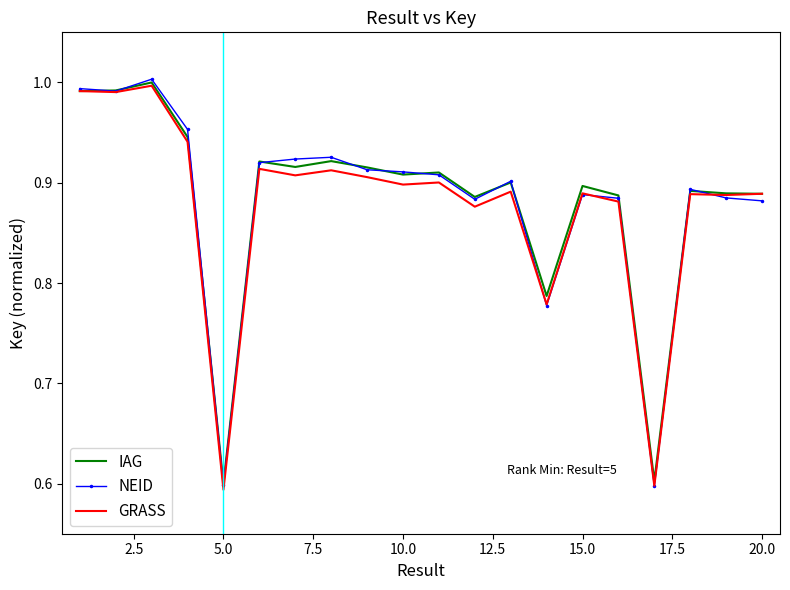

At how many categories does at least one series exceed 0?

20